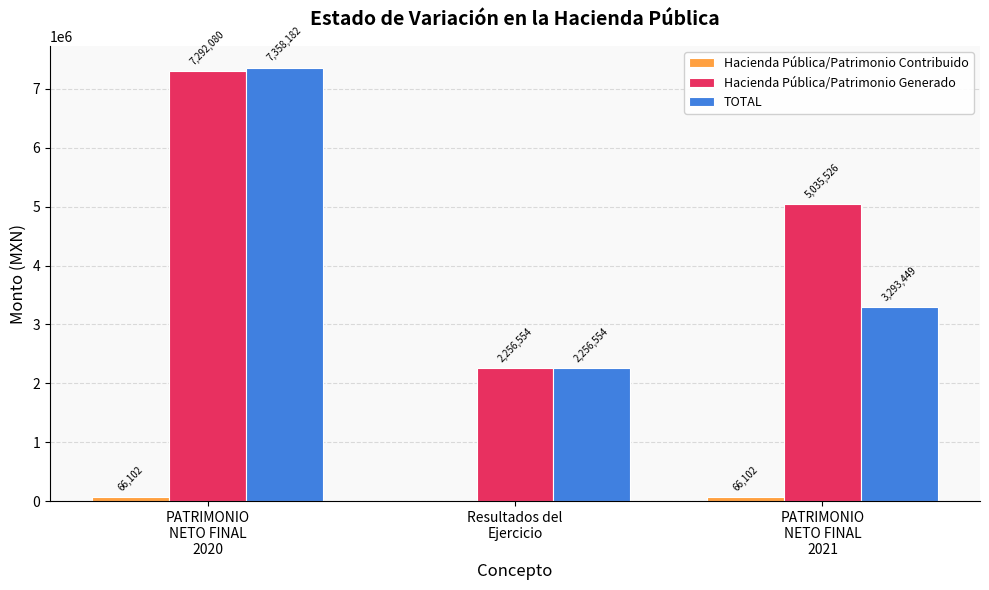

Is it true that TOTAL equals 11429230 at PATRIMONIO
NETO FINAL
2020?

False